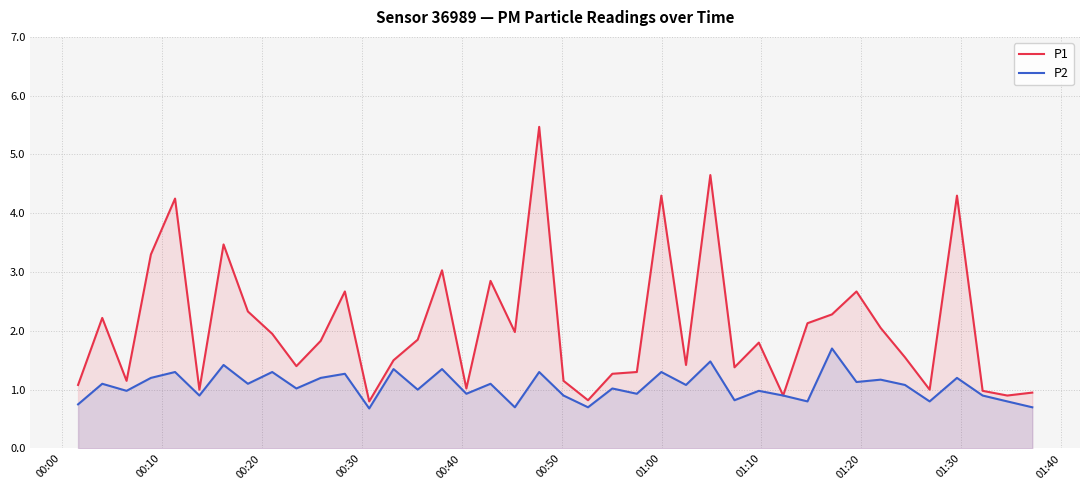

Which series has the largest total across all categories?

P1